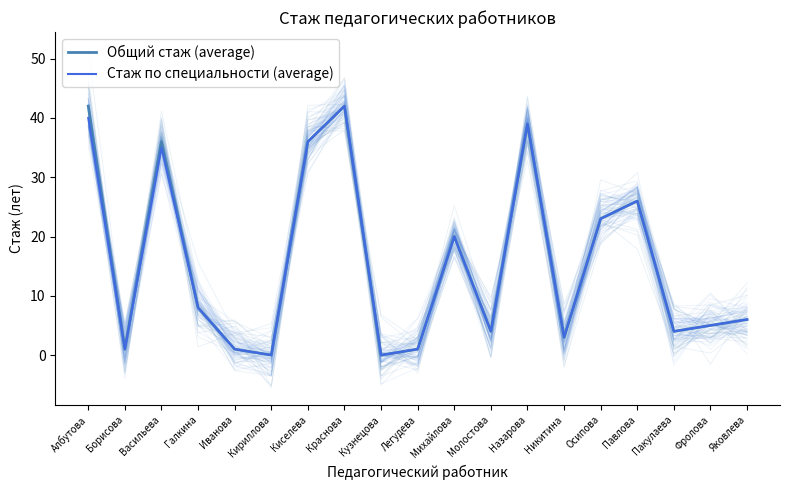

What is the value of the Общий стаж (average) point at the 3rd from the left?

36